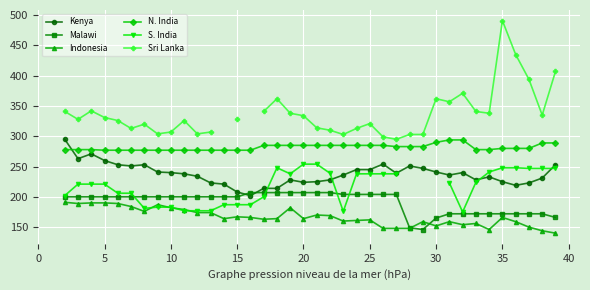

How many series are shown in this chart?

6